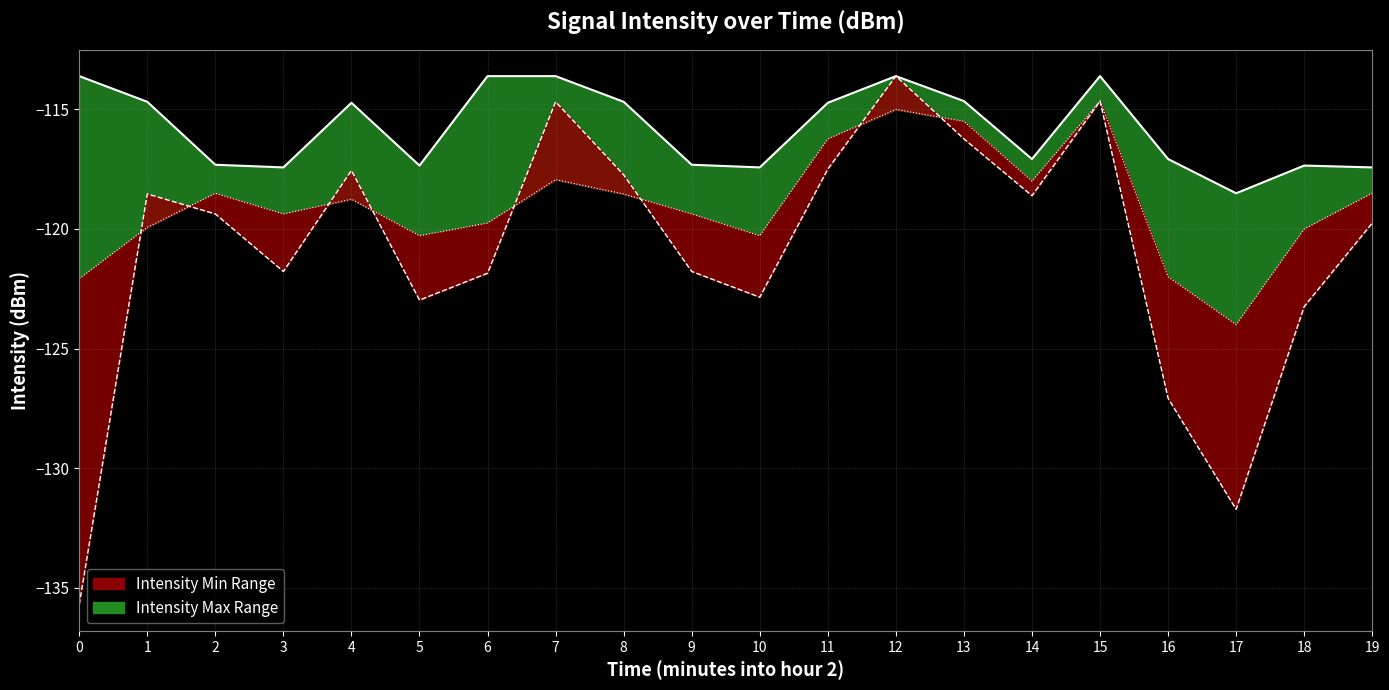

How many data points in Max Intensity are less than -114?

15